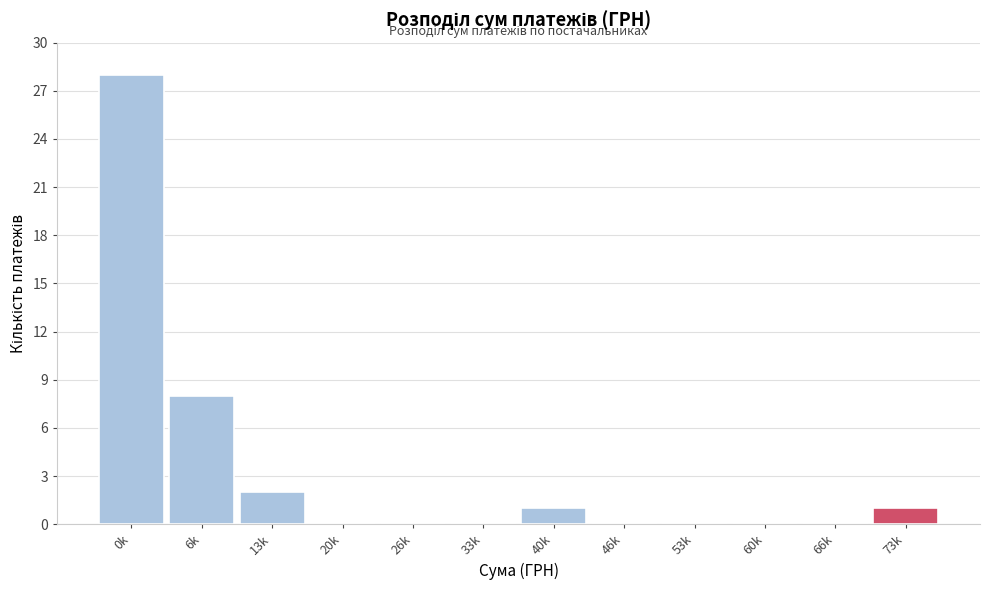

Reading left to right, transcribe all the data shown in this chart.

0k=28	6k=8	13k=2	20k=0	26k=0	33k=0	40k=1	46k=0	53k=0	60k=0	66k=0	73k=1